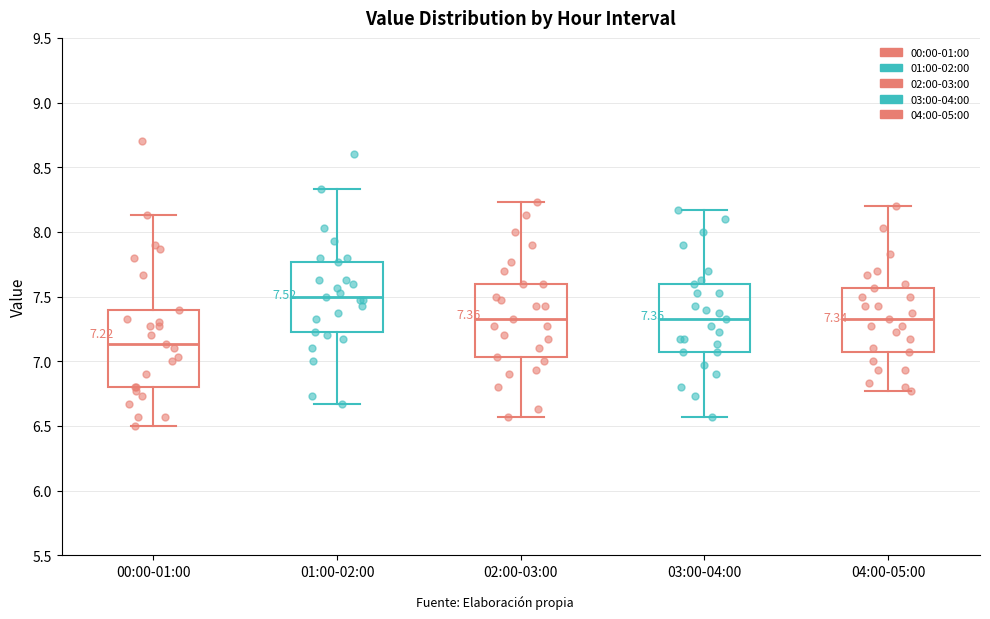

Which box has the highest median line?

01:00-02:00